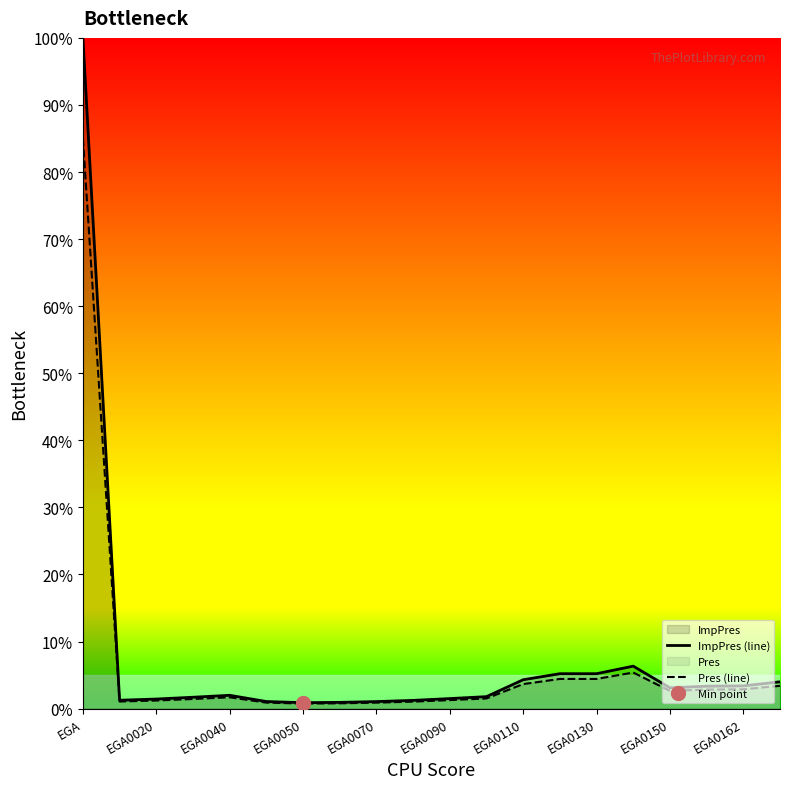

At which category is the sum across all series the highest?

EGA